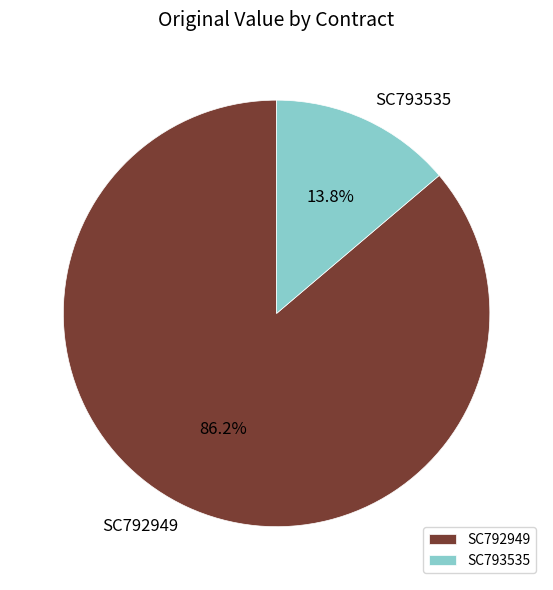

Rank the categories by value from highest to lowest.

SC792949, SC793535